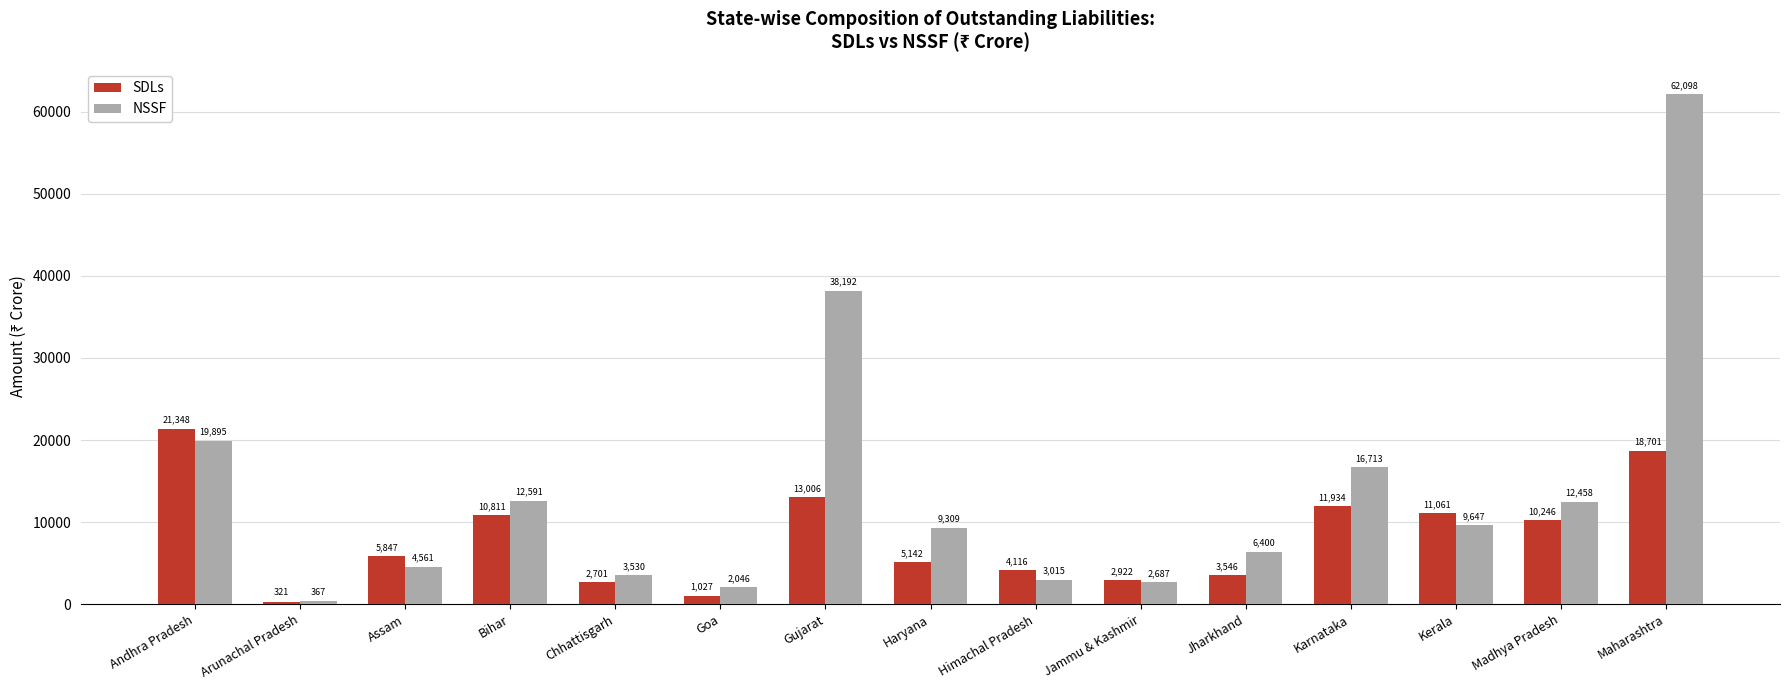

How many categories are shown in the chart?

15